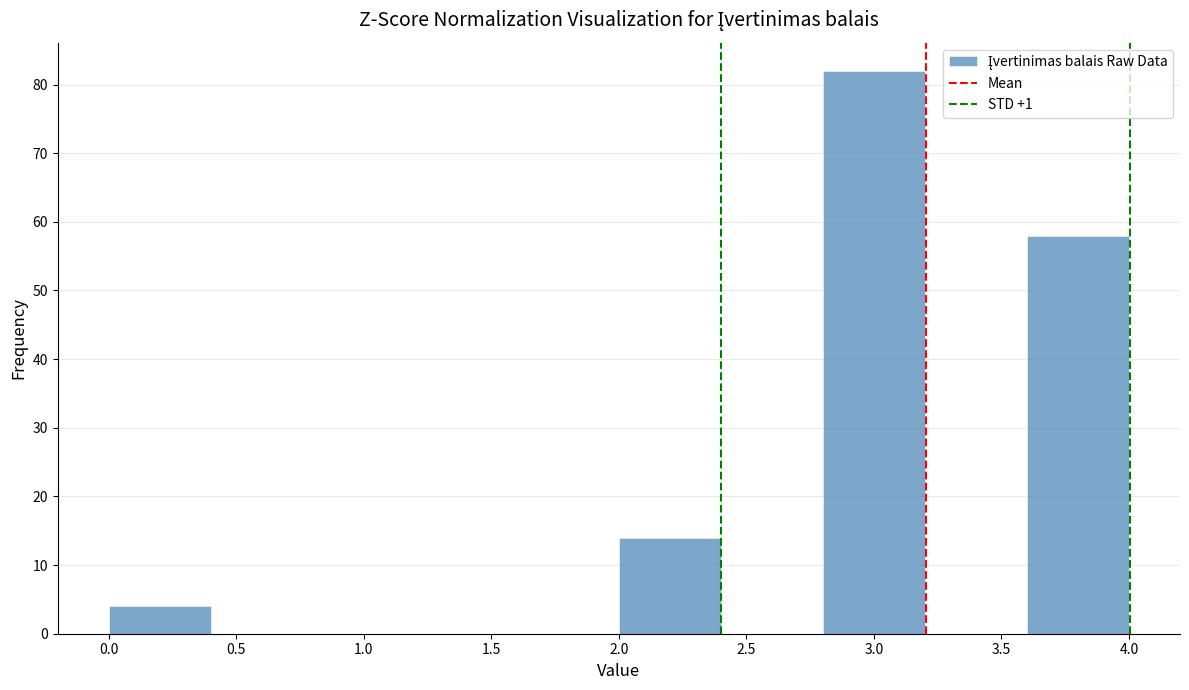

Reading left to right, list every bar in this chart as the range it spans on the x-axis followed by its height. The values are not printed on the chart, so give them approximately, as read against the axis.

0.0 to 0.4: 4
0.4 to 0.8: 0
0.8 to 1.2: 0
1.2 to 1.6: 0
1.6 to 2.0: 0
2.0 to 2.4: 14
2.4 to 2.8: 0
2.8 to 3.2: 82
3.2 to 3.6: 0
3.6 to 4.0: 58